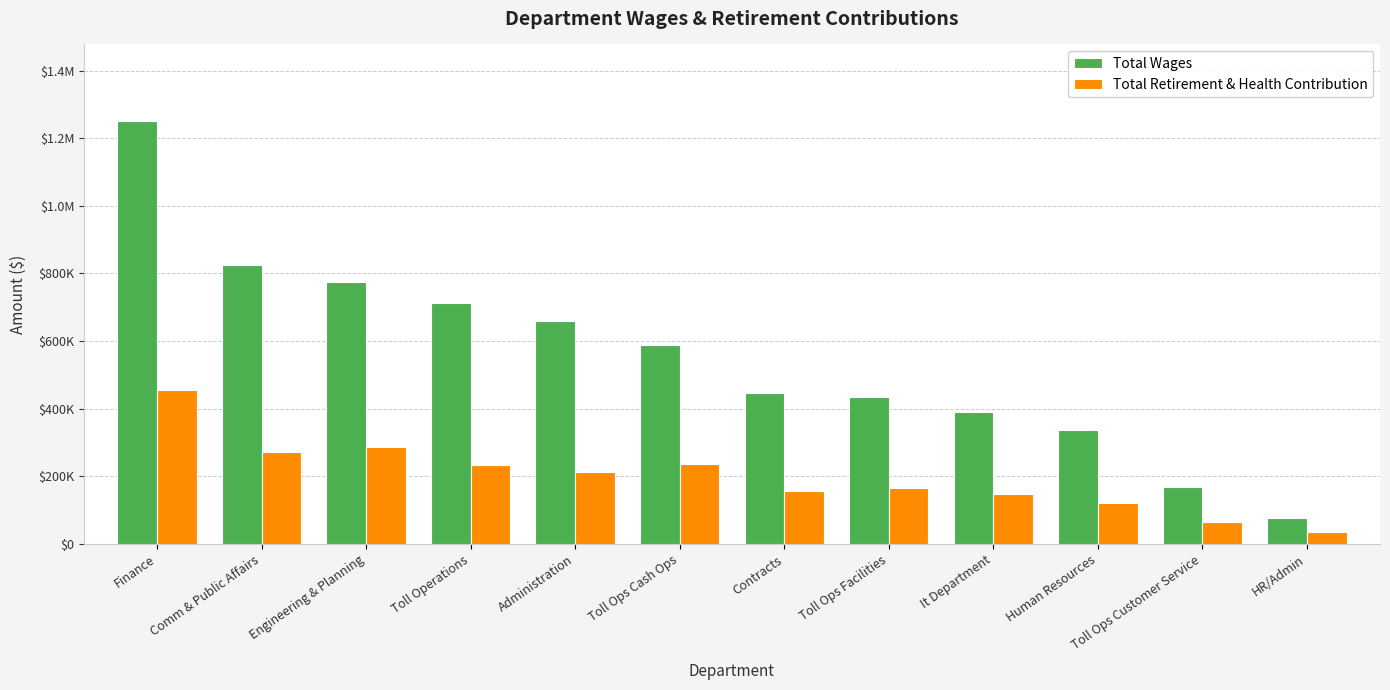

The Total Wages series shows 823828 at Comm & Public Affairs. True or false?

True